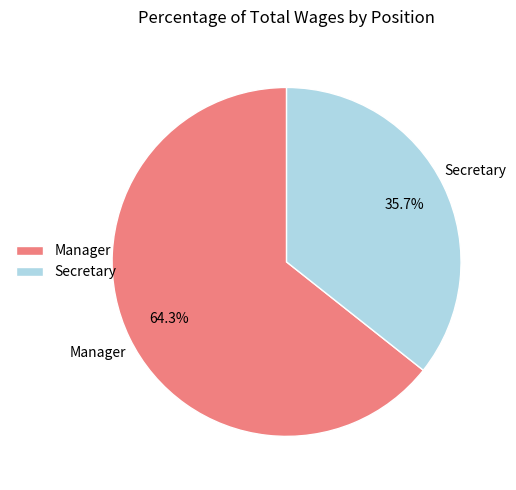

Does Secretary represent more than half of the total?

No